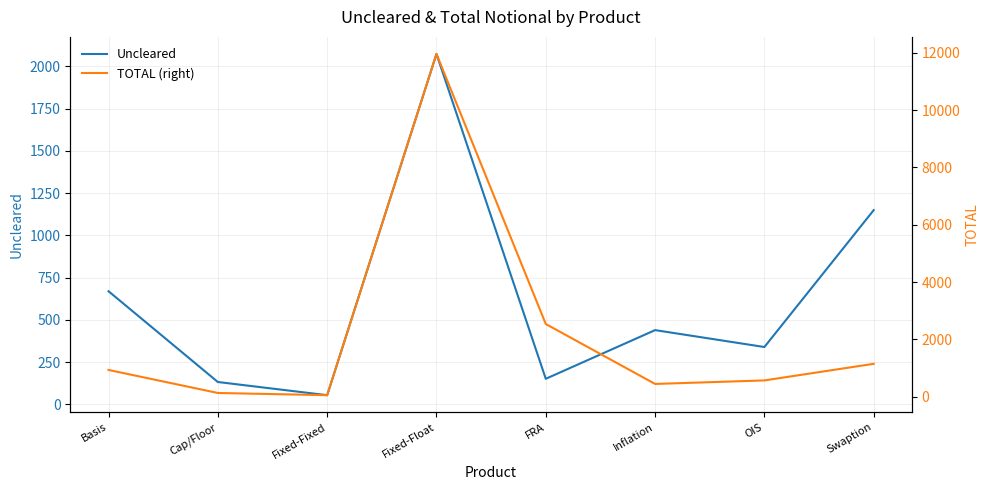

At which category does TOTAL (right) reach its first local valley?

Fixed-Fixed